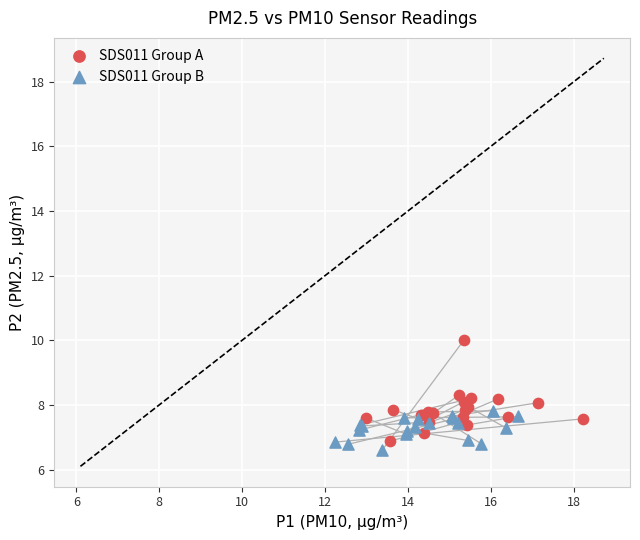

Which series has the largest Y range (max minus min)?

SDS011 Group A